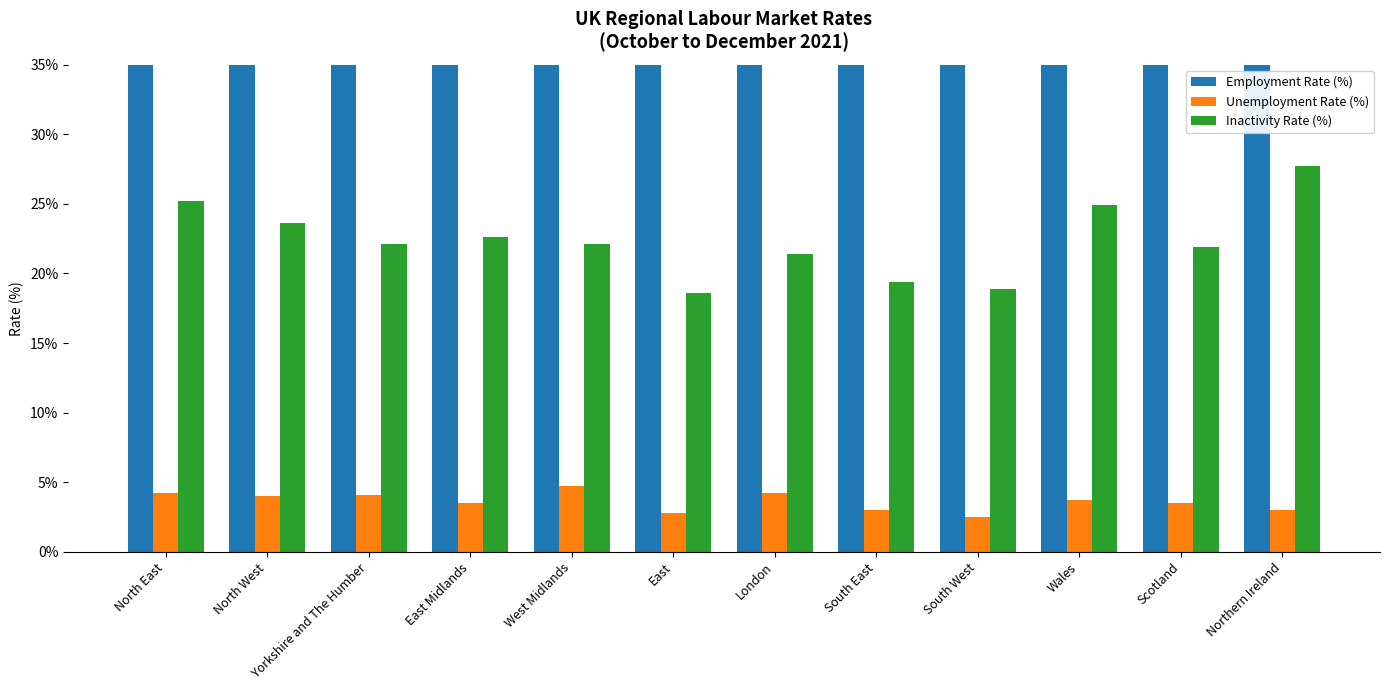

Which category has the highest value across all series?

East